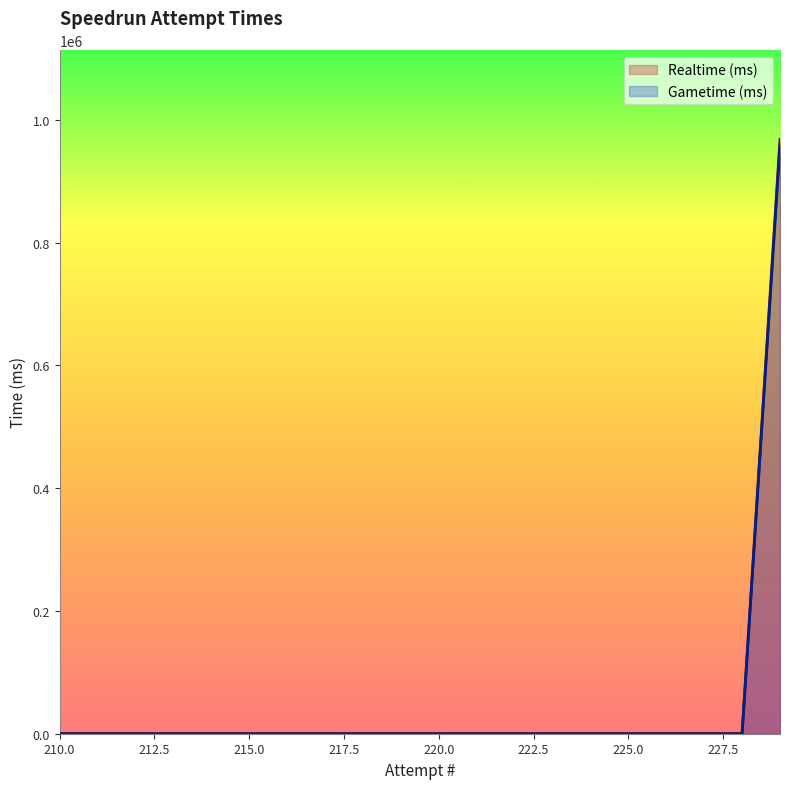

What are all the series names shown in the legend?

Realtime (ms), Gametime (ms)